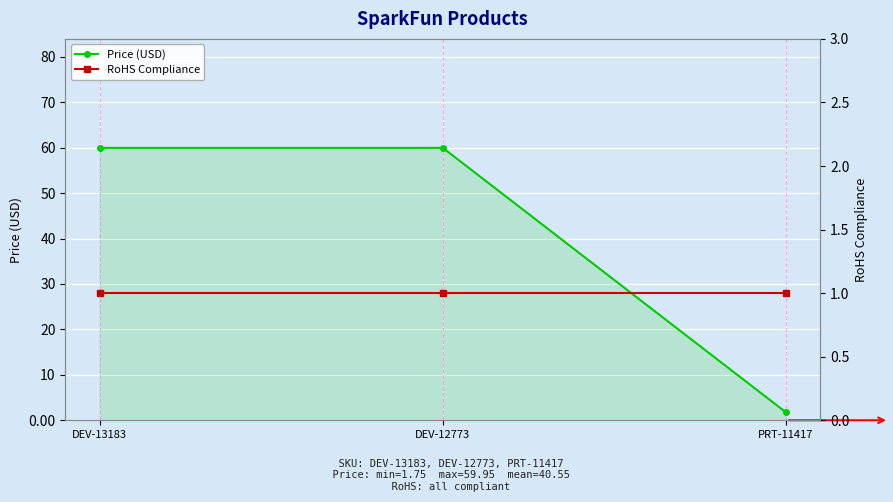

Between DEV-12773 and DEV-13183, which is larger?

DEV-12773